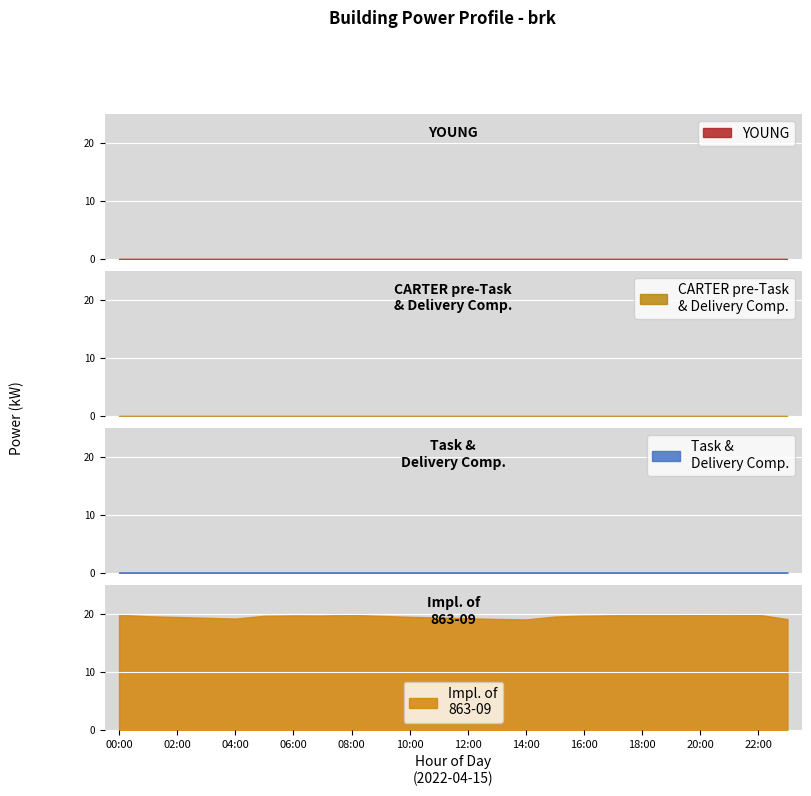

At which category does the chart reach its minimum across all series?

14:00